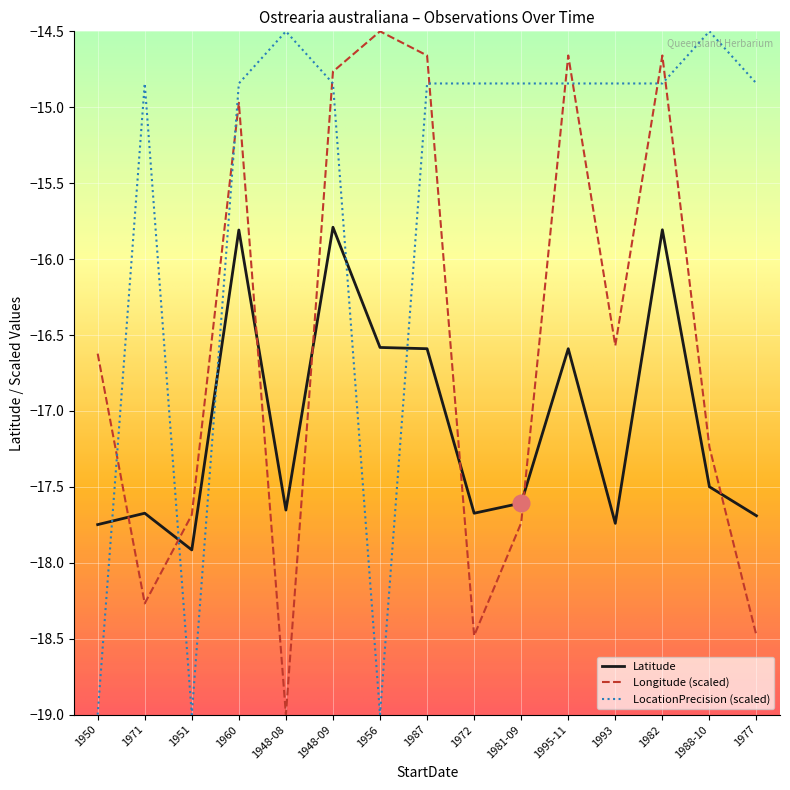

Which series has the largest total across all categories?

LocationPrecision (scaled)